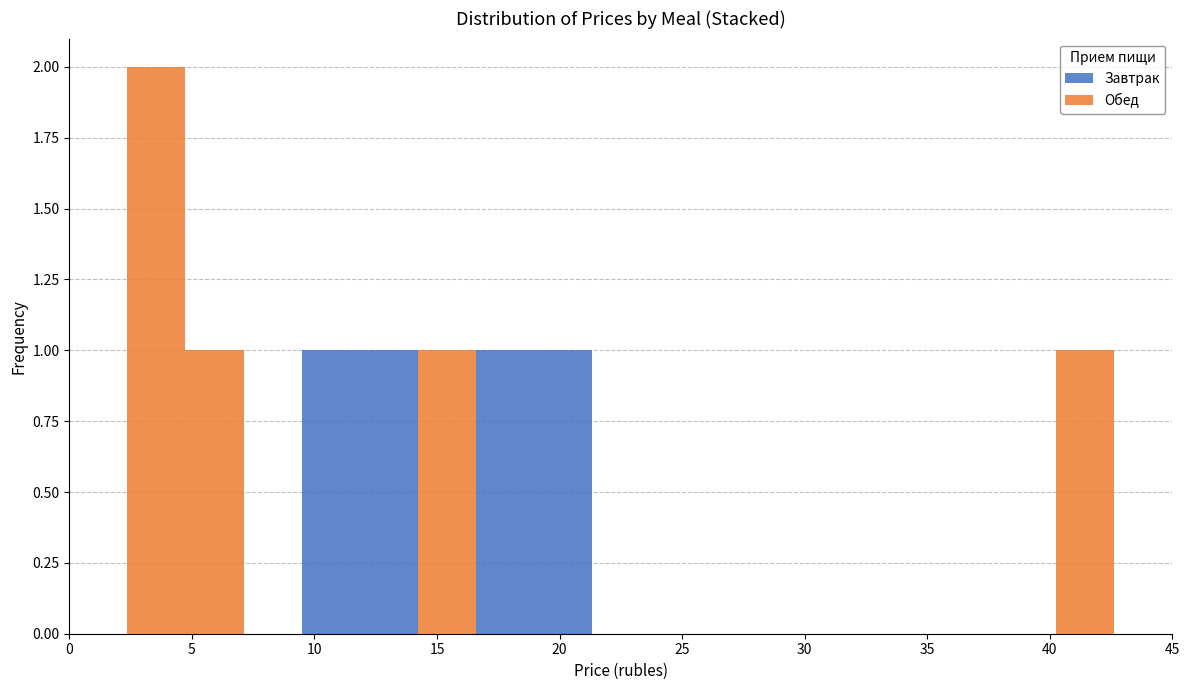

Which range on the x-axis has the tallest stacked bar (by total height)?

2.5 to 4.5